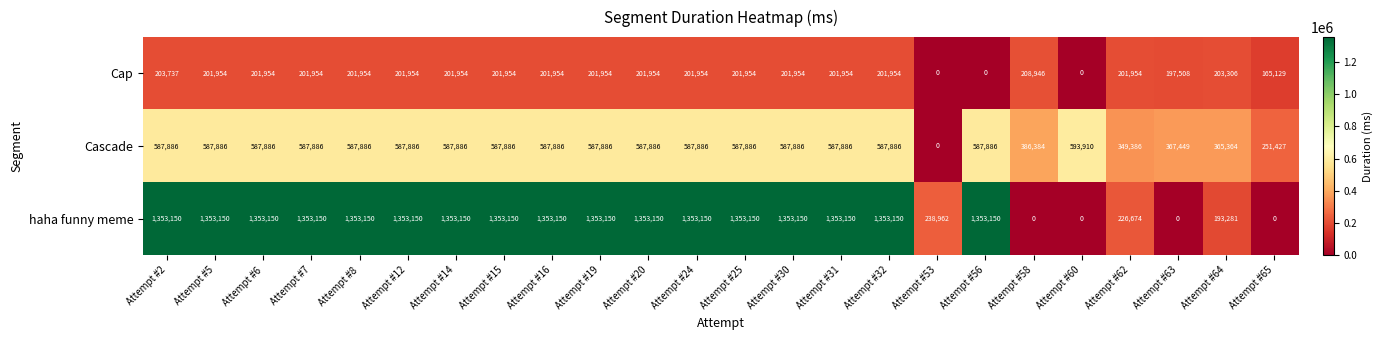

What is the difference between the maximum and minimum values in the haha funny meme series?

1353150